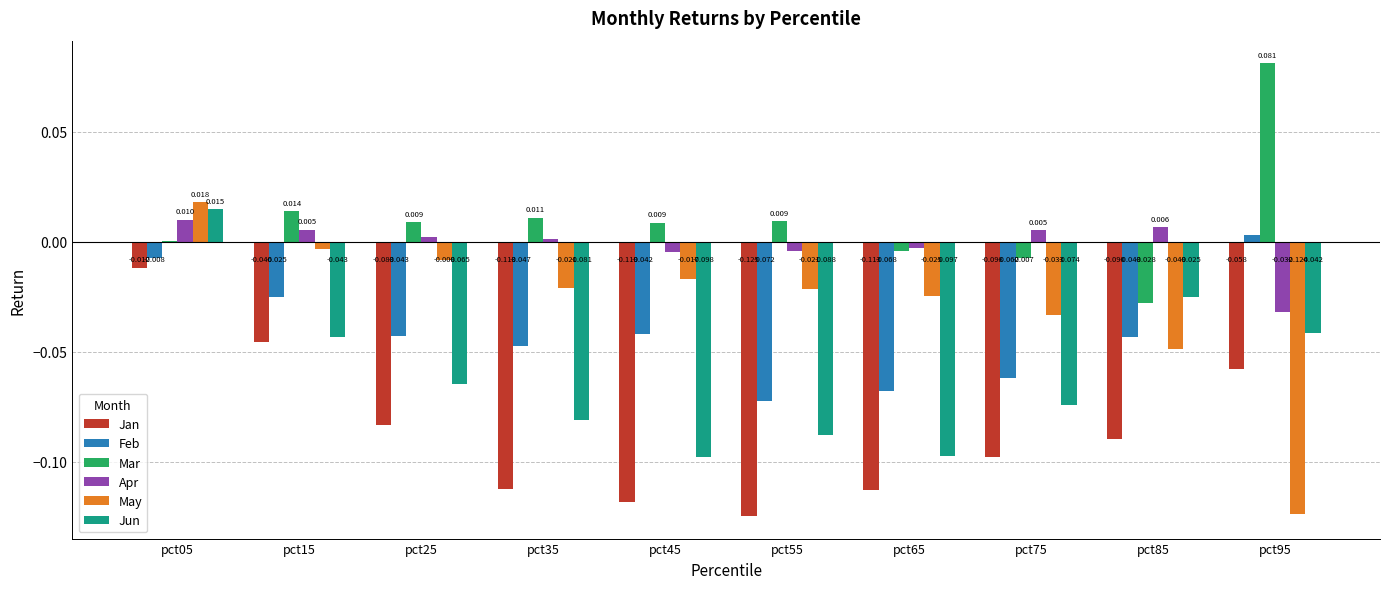

Between pct05 and pct75, which series saw the biggest shift?

Jun